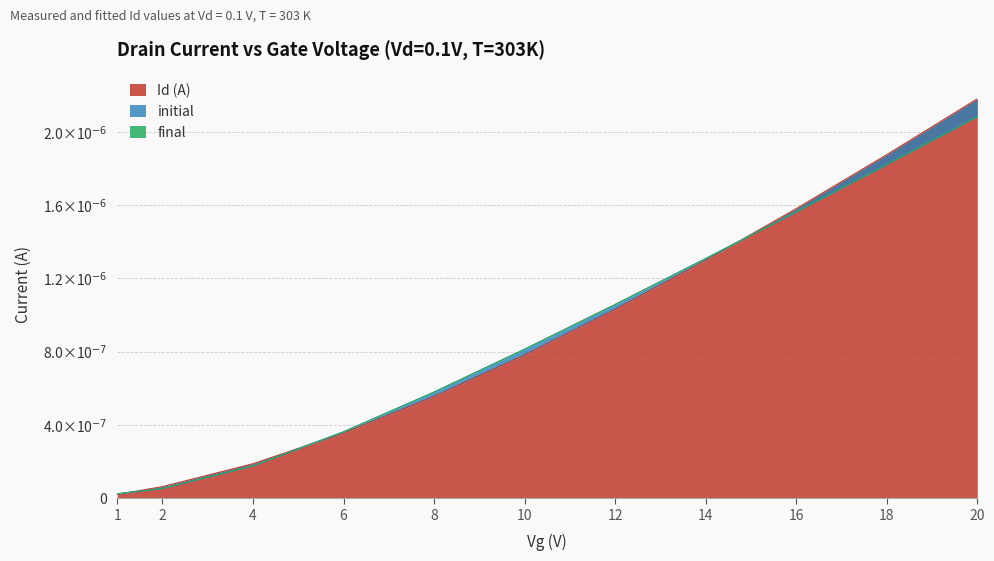

The final series shows 0.0 at 2. True or false?

True